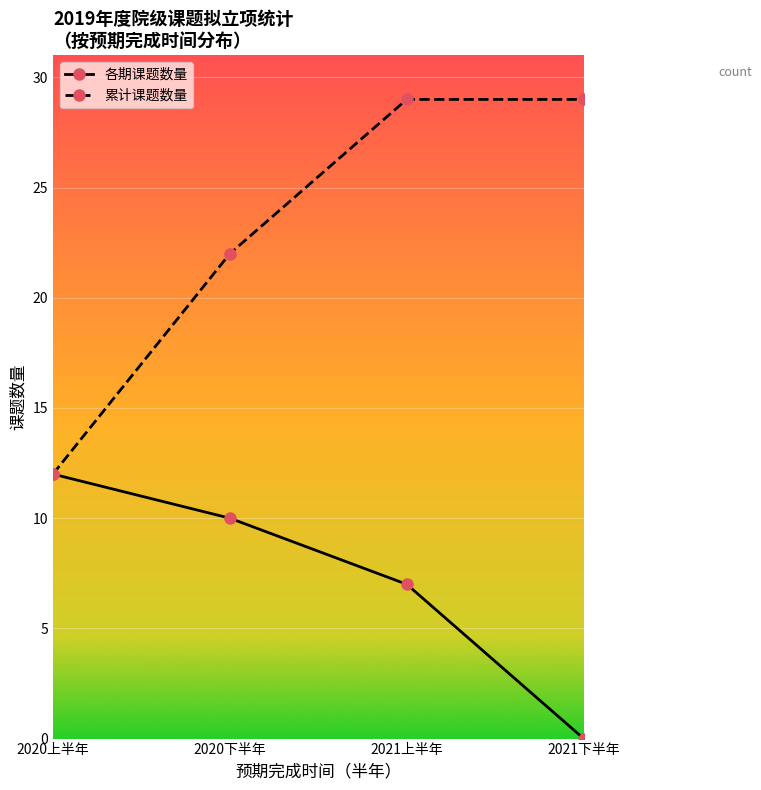

What is the total value across all series at 2021上半年?

36